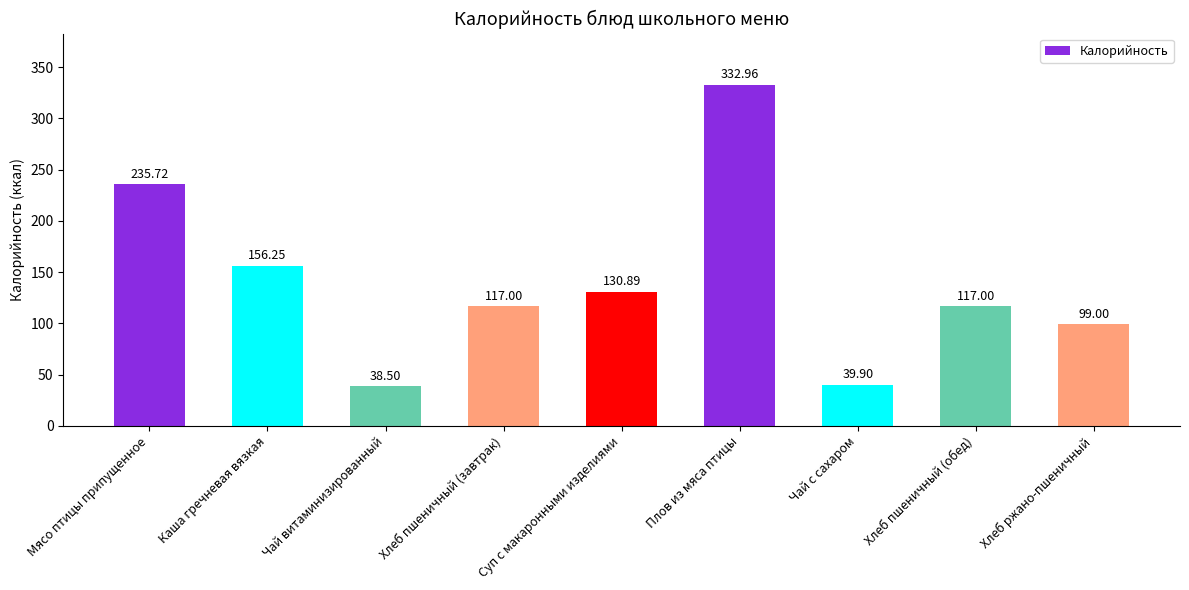

How many data points are less than 117?

3